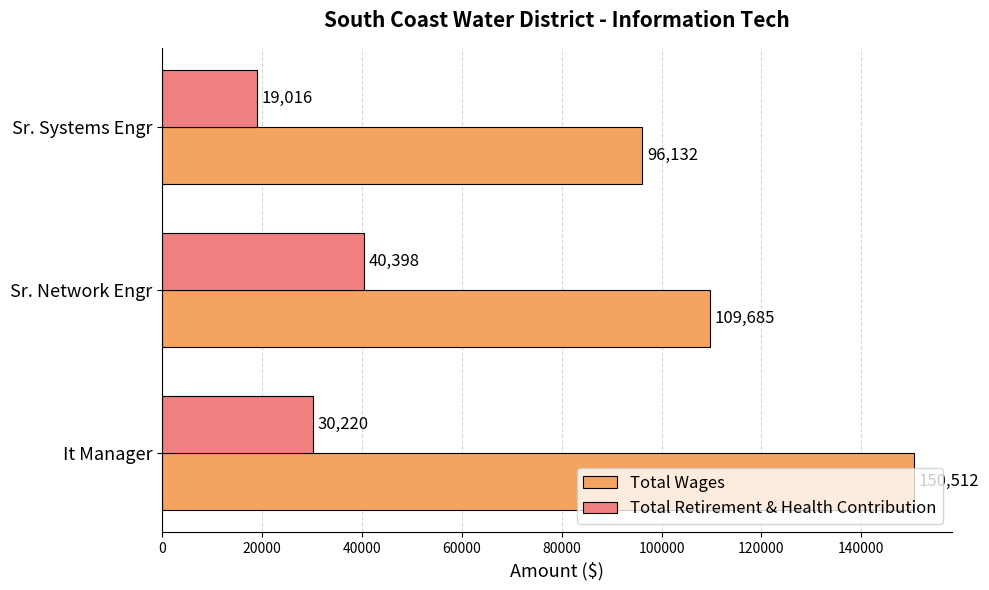

What is the average value of the Total Retirement & Health Contribution series?

29878